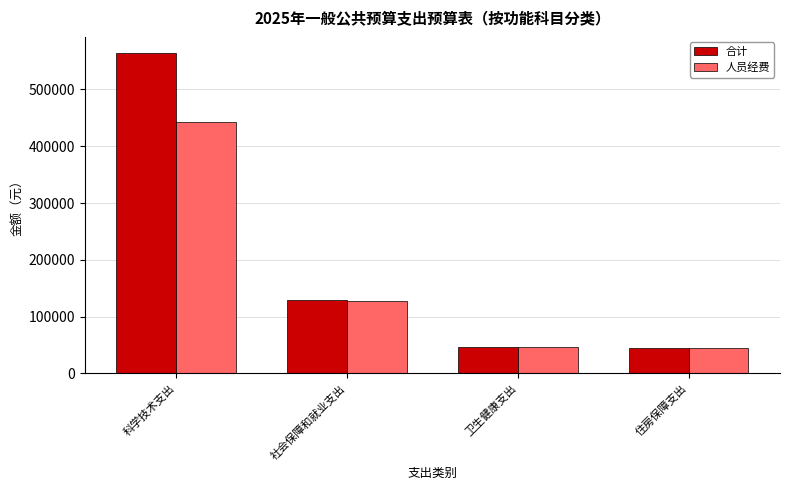

Rank the series by their maximum value, from highest to lowest.

合计, 人员经费